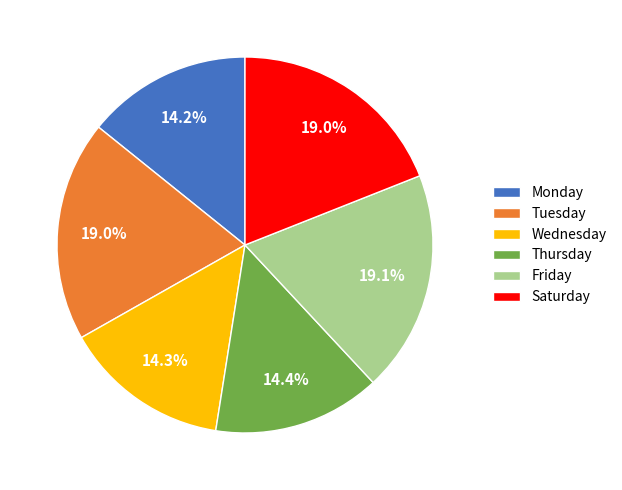

Does Friday account for over 50% of the chart?

No